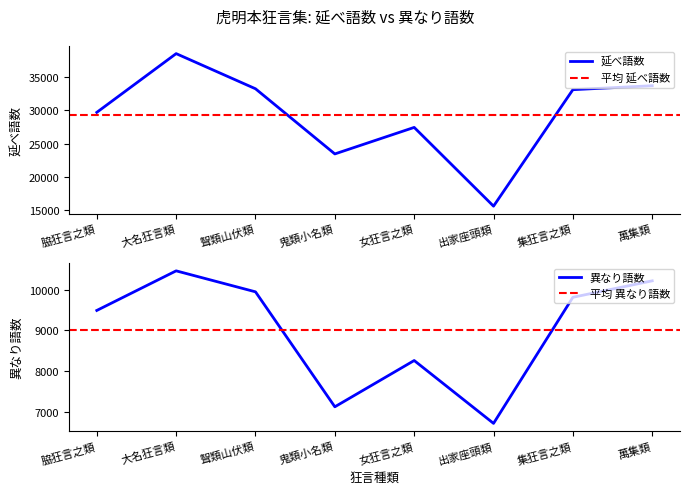

Is the value of 延べ語数 at 大名狂言類 greater than the value of 異なり語数 at 鬼類小名類?

Yes